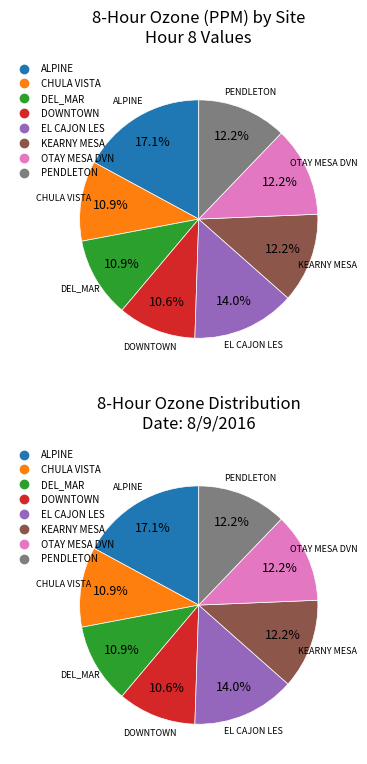

How many slices are in this pie chart?

8